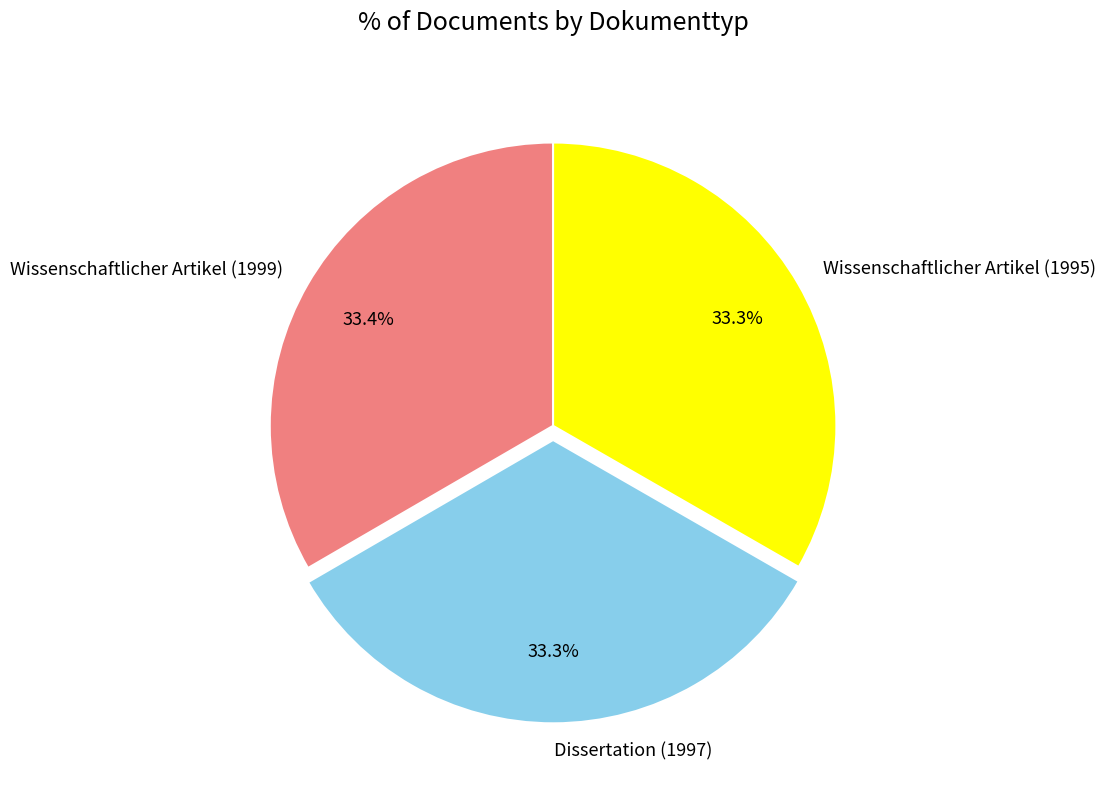

Is it true that Dissertation (1997) is 33% of the pie?

True